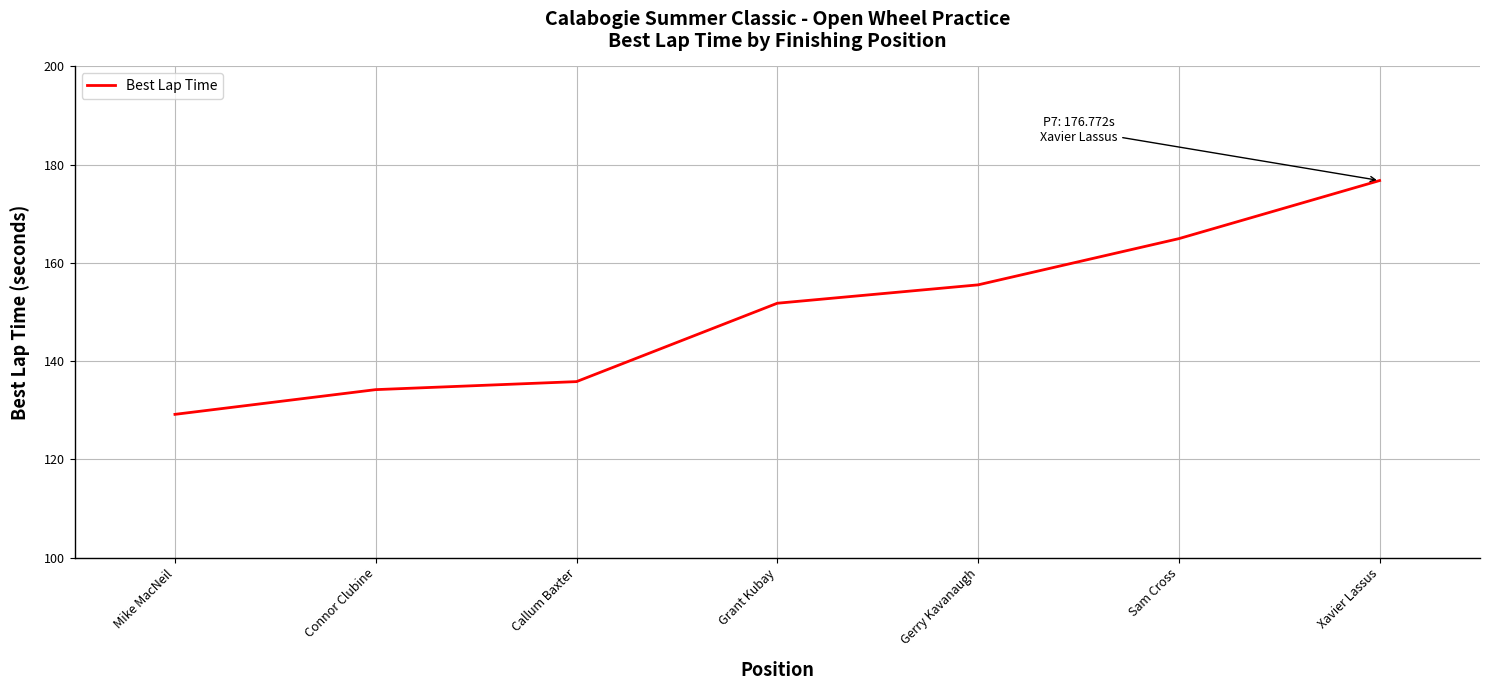

Rank the categories by value from lowest to highest.

Mike MacNeil, Connor Clubine, Callum Baxter, Grant Kubay, Gerry Kavanaugh, Sam Cross, Xavier Lassus